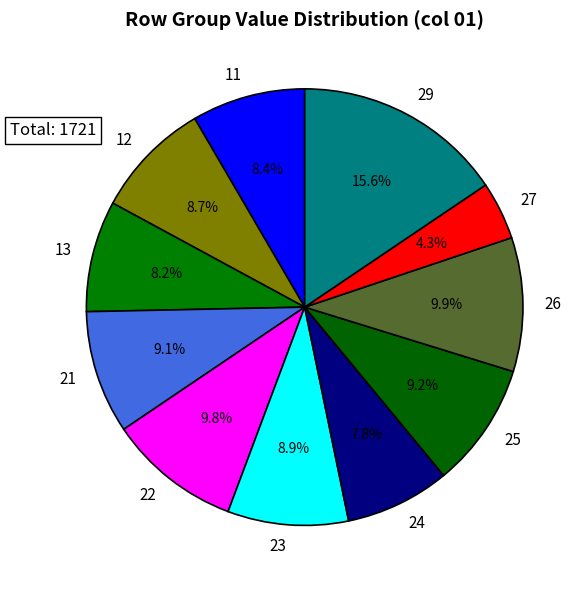

Which has a higher value, 29 or 13?

29